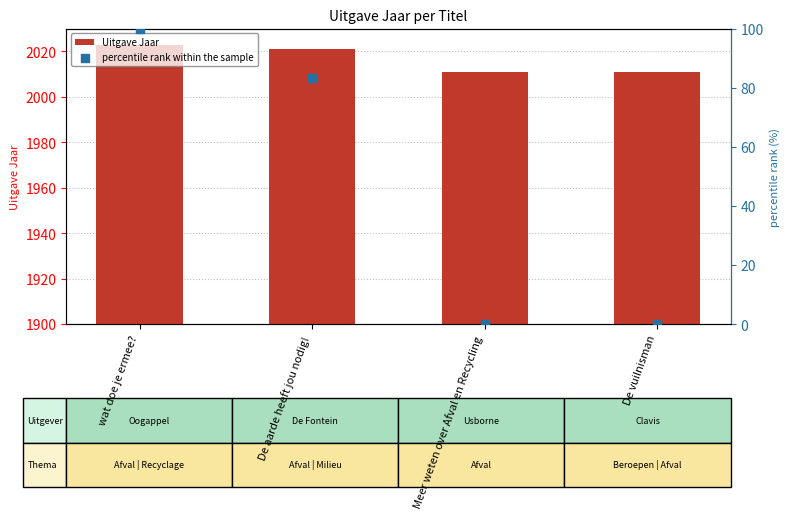

What is the total value across all series at Meer weten over Afval en Recycling?

2011.0